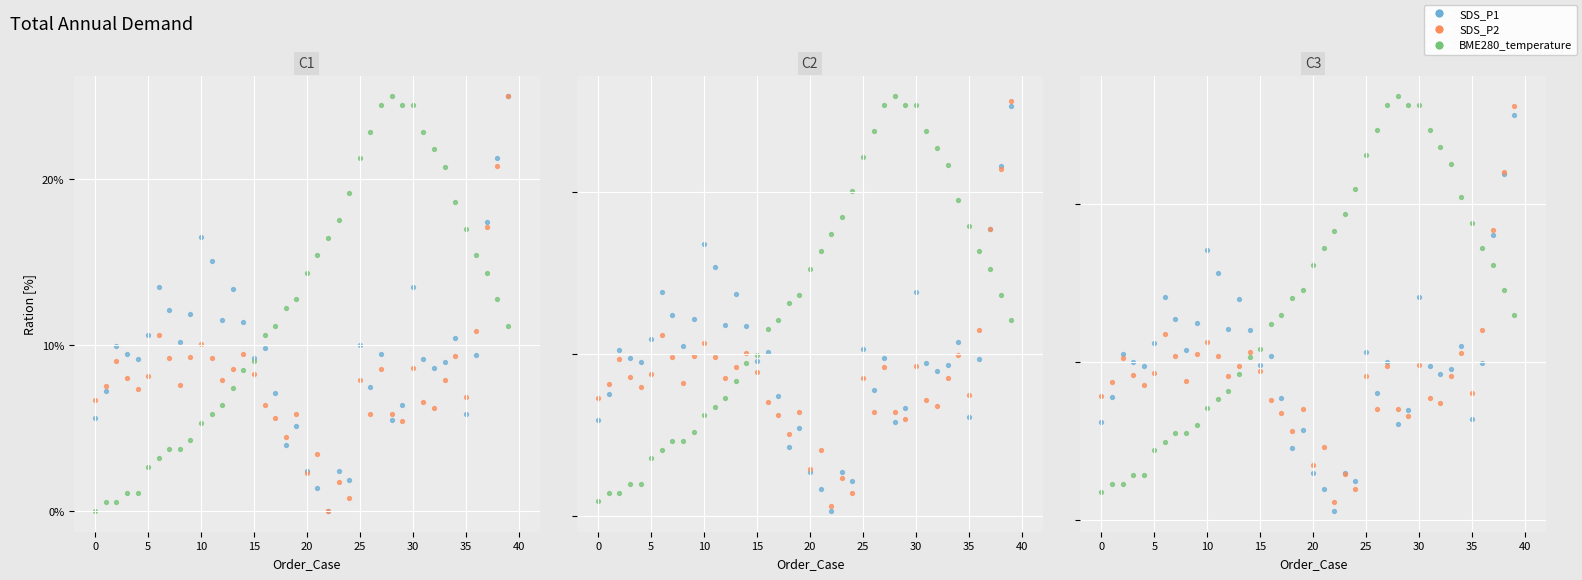

Which series has the largest total across all categories?

BME280_temperature